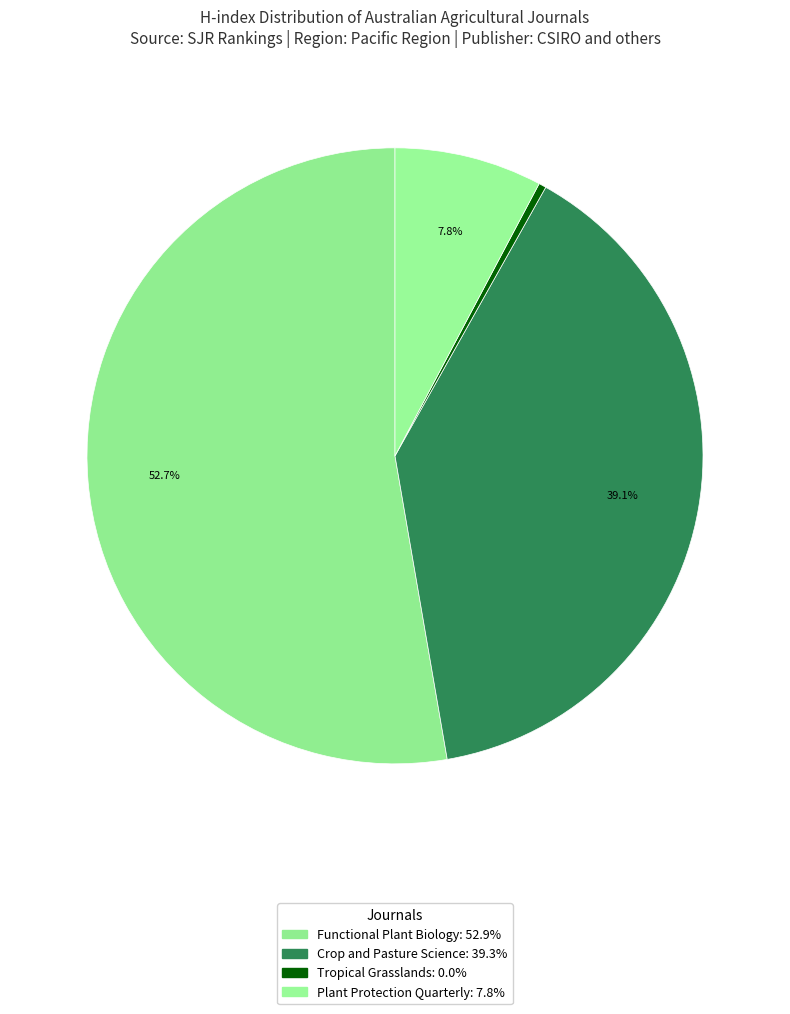

What portion of the pie excludes Plant Protection Quarterly?

92.2%